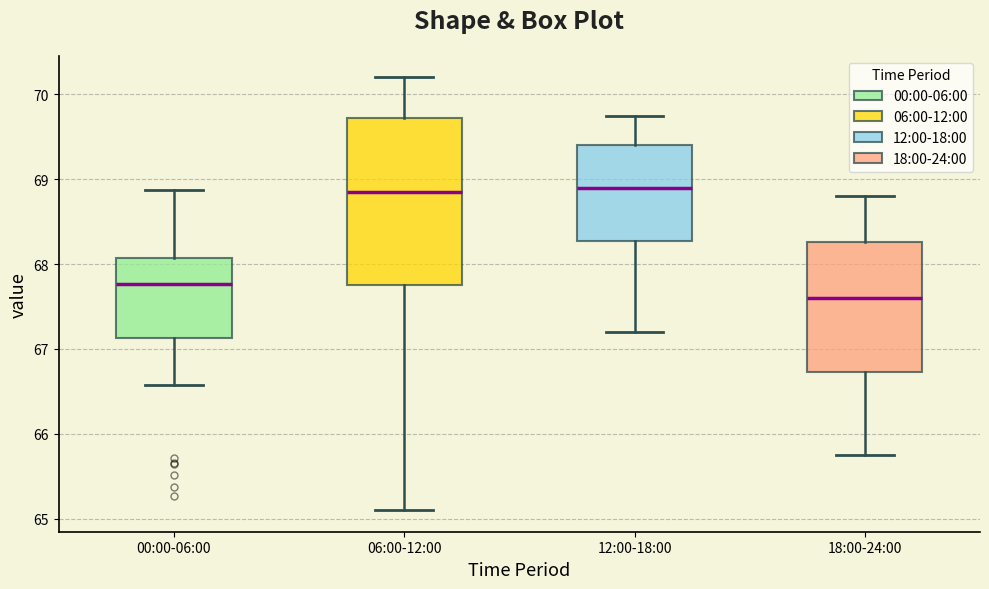

Where is the lower edge of the box for 00:00-06:00 on the y-axis? The values are not printed on the chart, so give them approximately, as read against the axis.

67.1